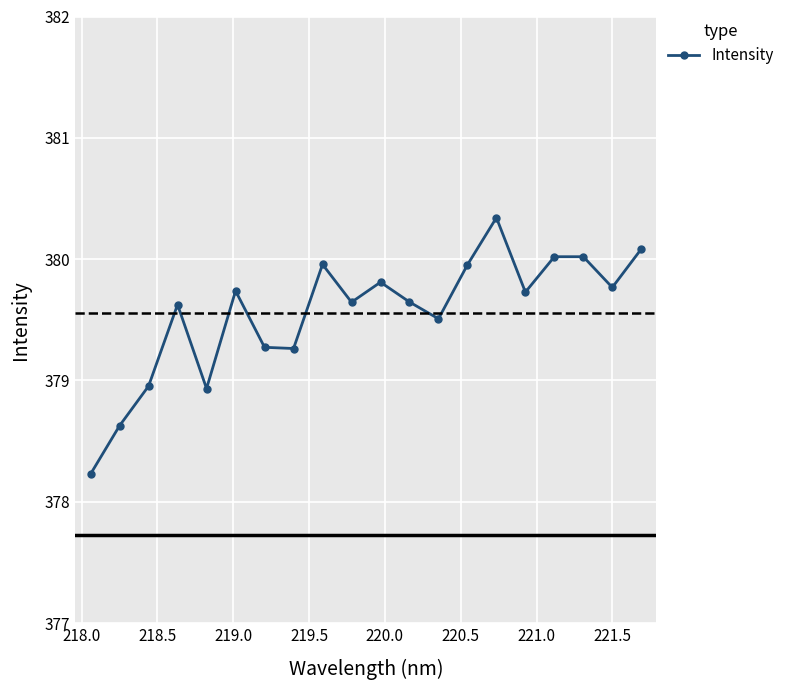

Reading left to right, extract all data points from this chart.

378.2	378.6	379.0	379.6	378.9	379.7	379.3	379.3	380.0	379.6	379.8	379.6	379.5	380.0	380.3	379.7	380.0	380.0	379.8	380.1